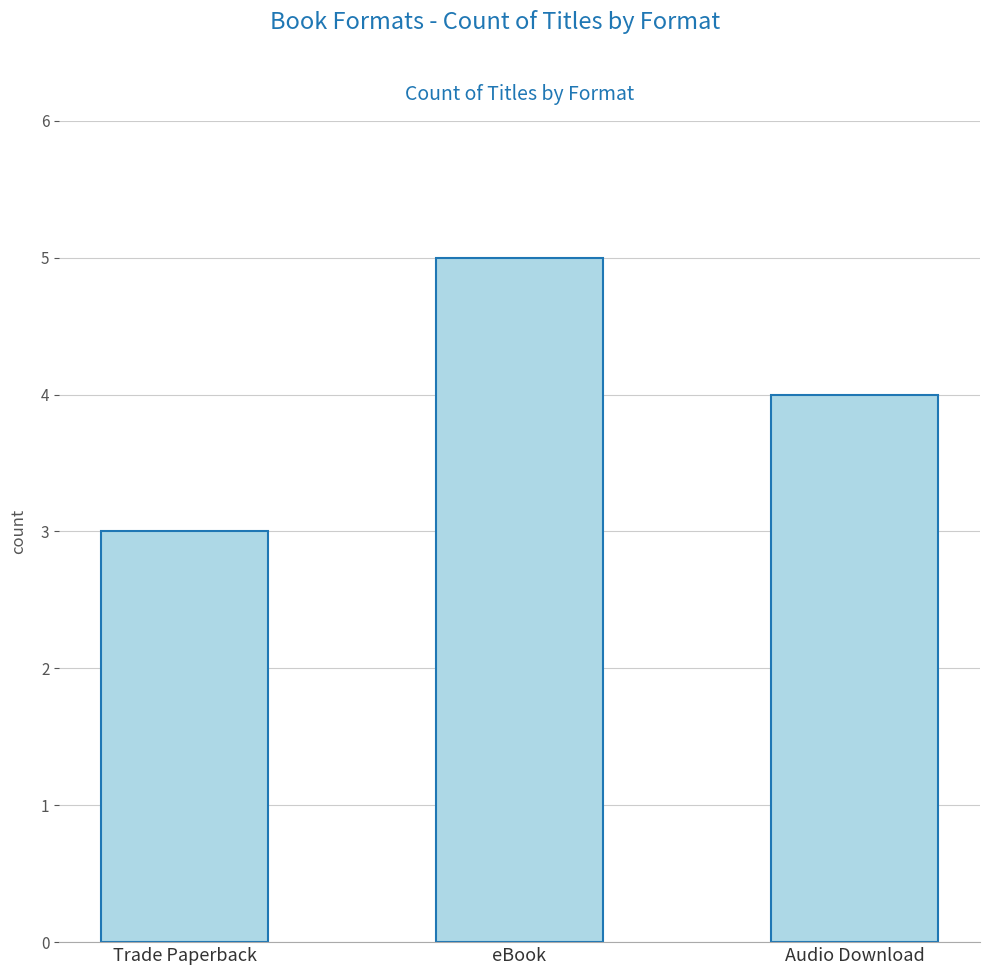

Does the chart contain stacked bars?

No